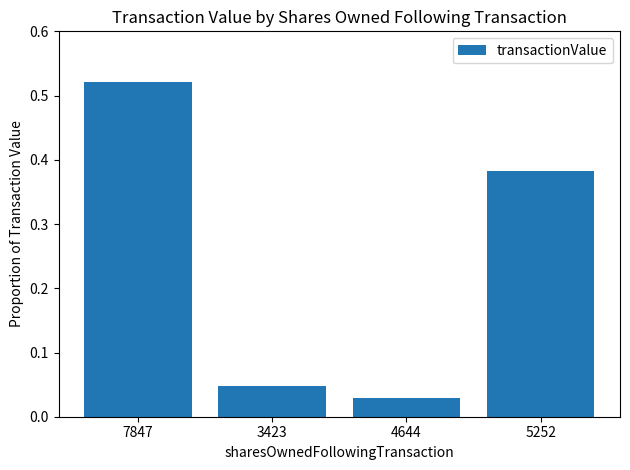

The chart shows a value of 0.0 at 4644. True or false?

True